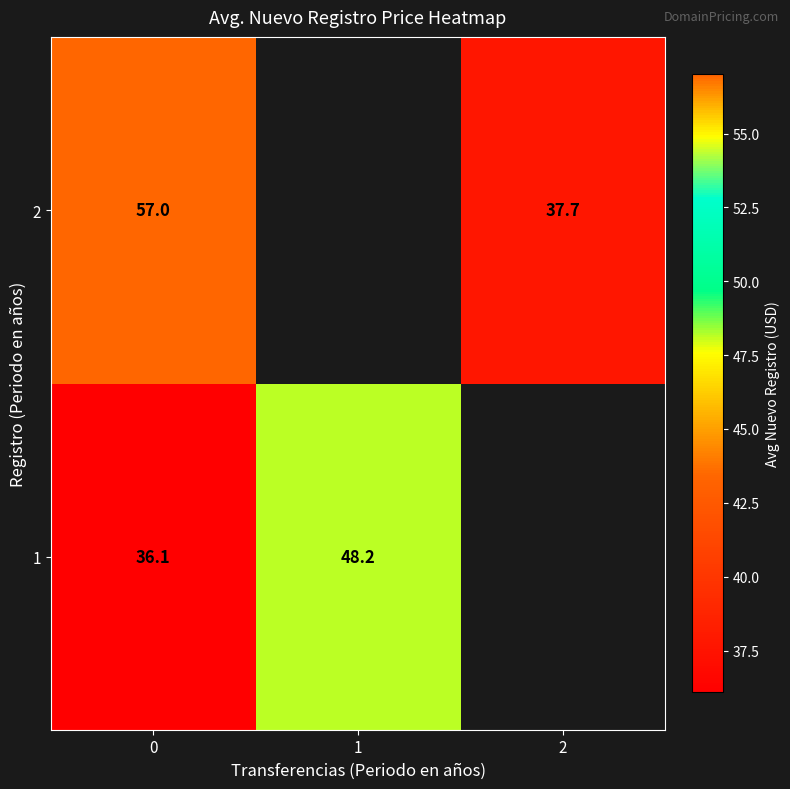

How many series are shown in this chart?

2